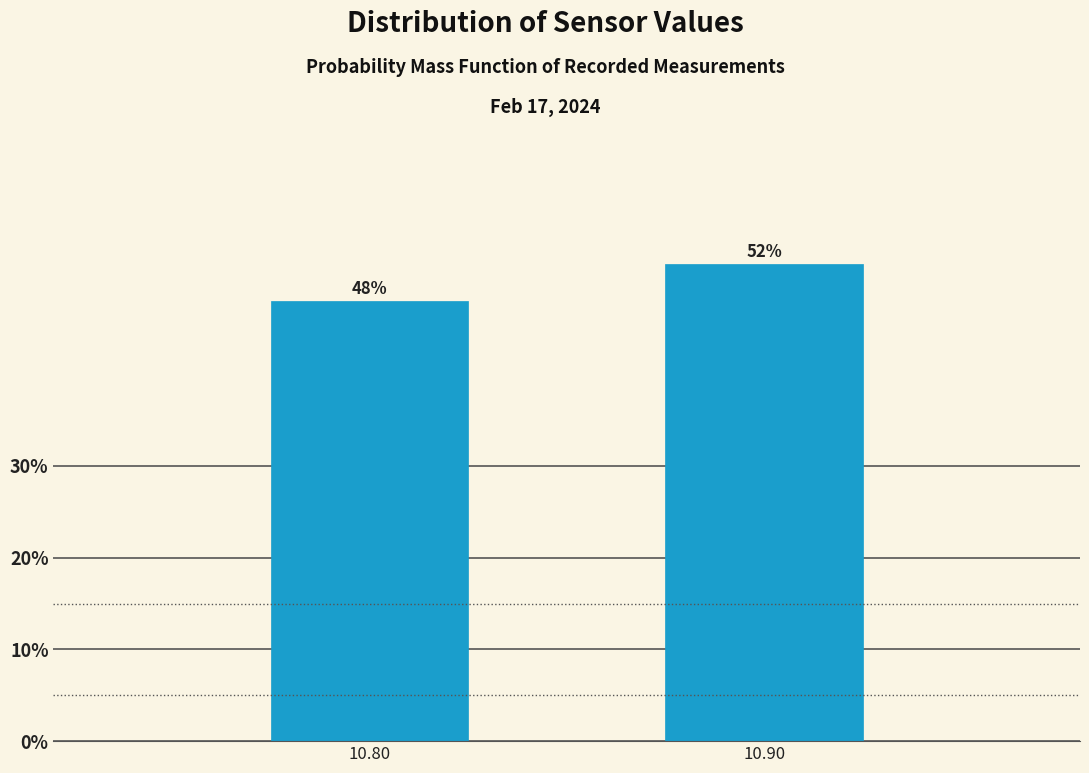

Reading right to left, transcribe all the data shown in this chart.

10.90=52	10.80=48